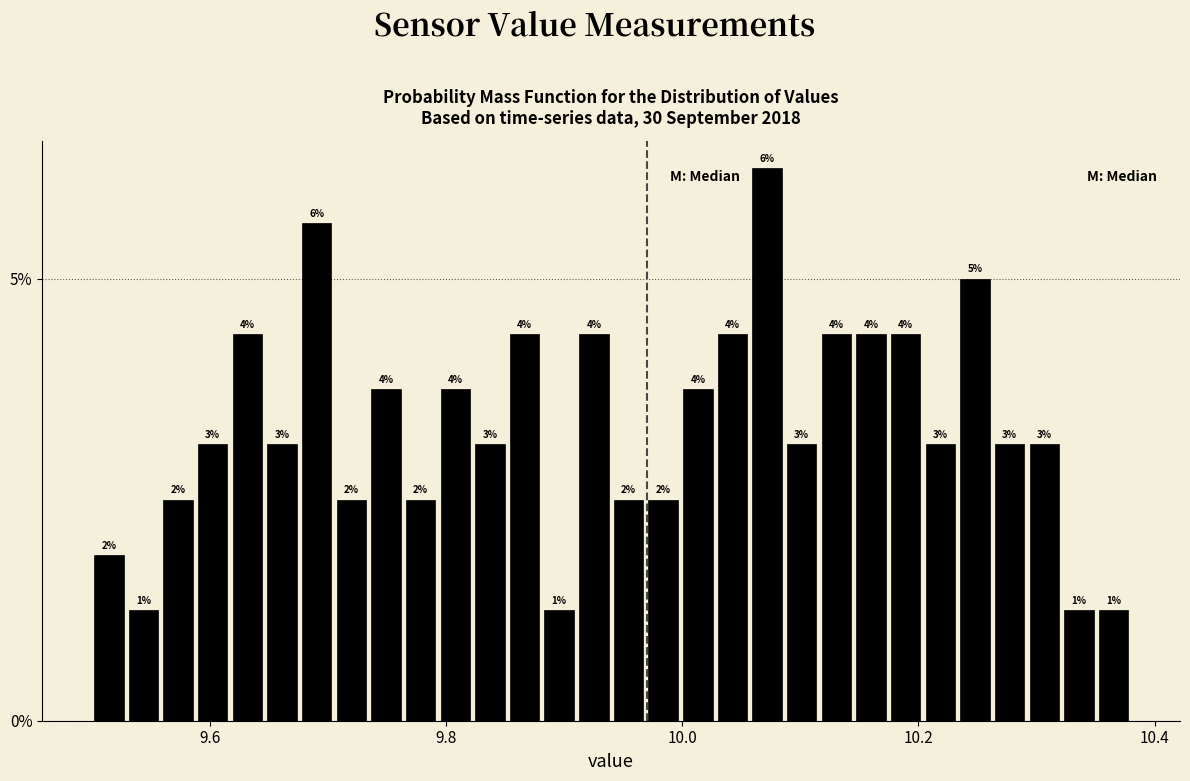

Read against the x-axis, roughly where is the centre of the tallest bar?

10.08